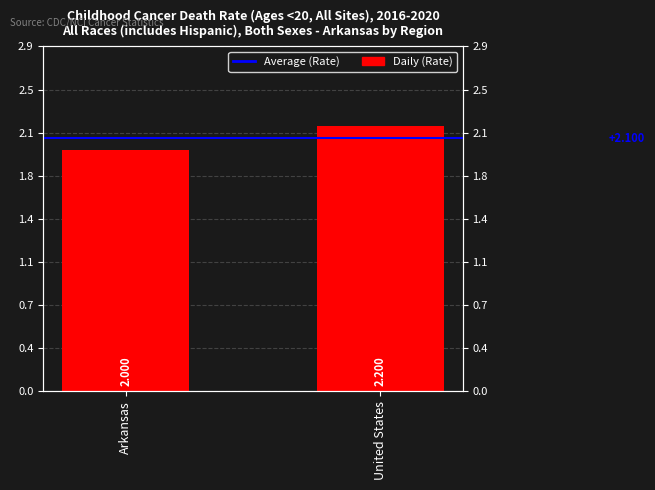

Between Arkansas and United States, which series saw the biggest shift?

Daily (Rate)